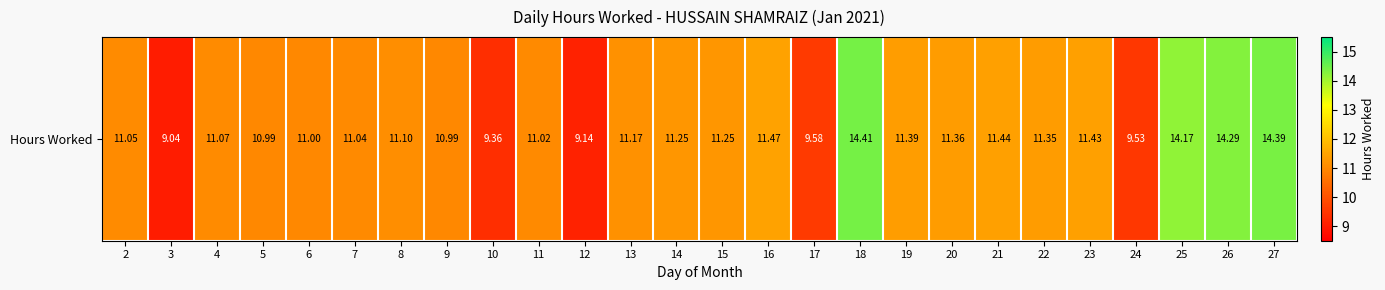

Where is the data nearest to the value 11?

6